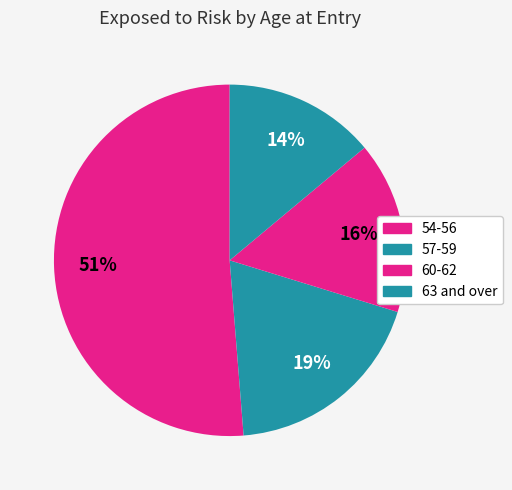

True or false: 63 and over accounts for 14% of the total.

True